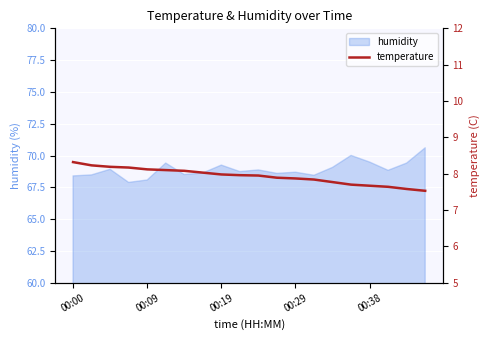

What is the highest value of the humidity series?

70.6